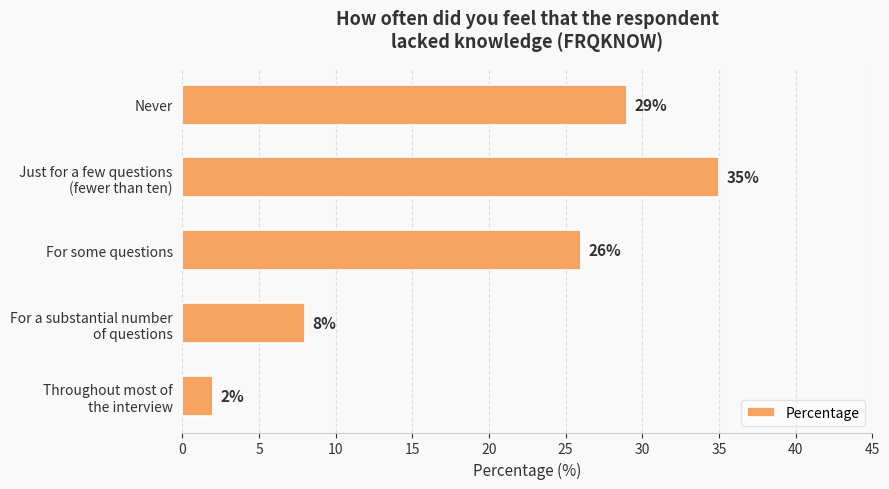

What is the minimum value shown in the chart?

2